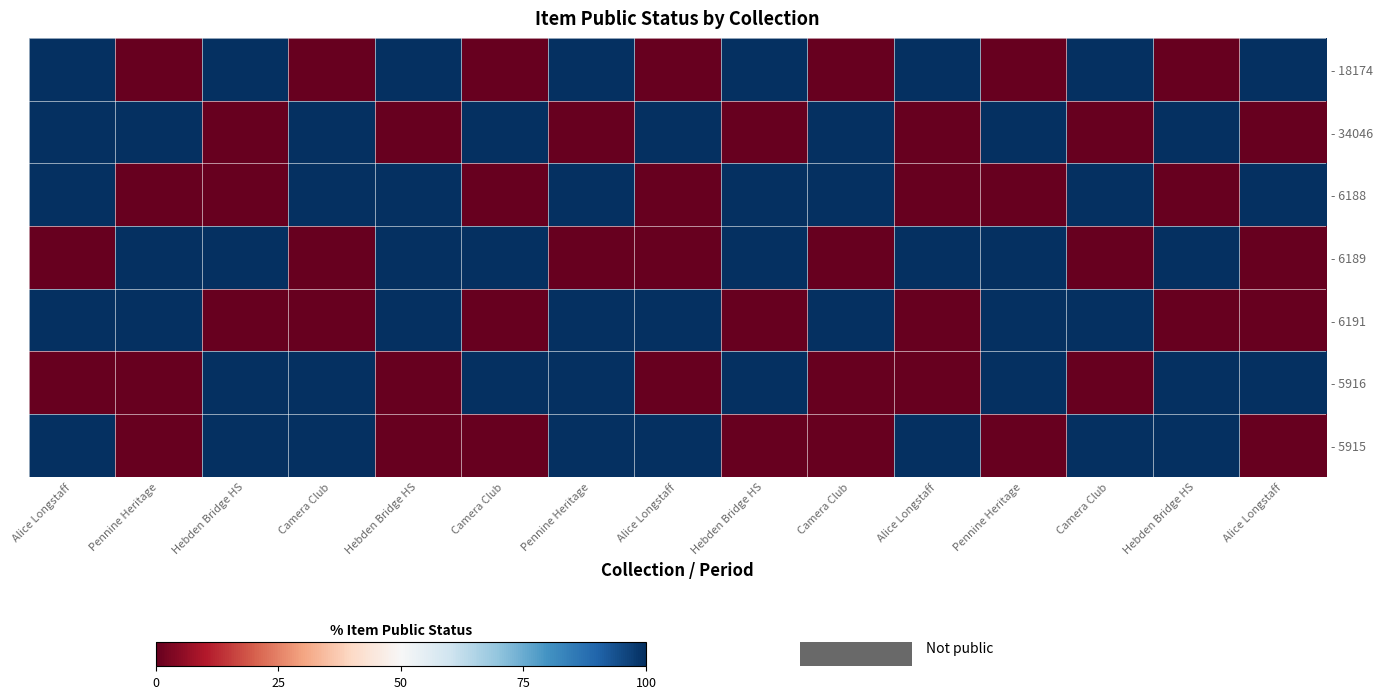

Which series has the largest range (max minus min)?

- 18174